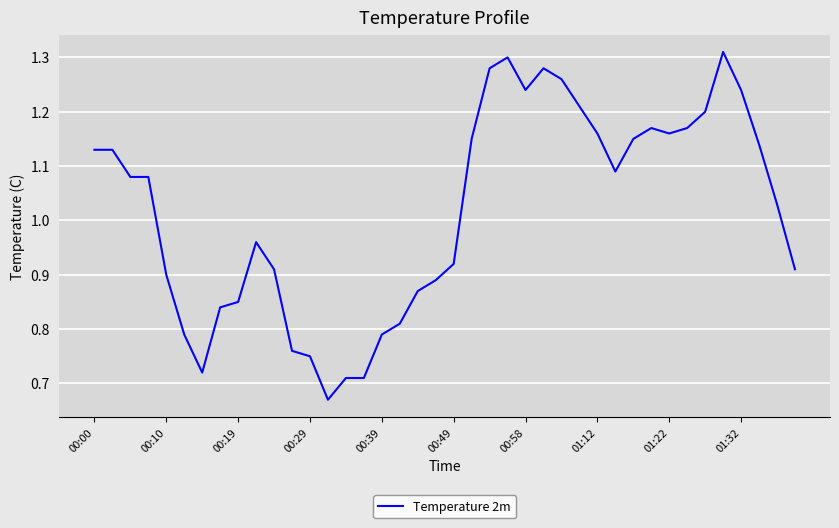

What is the difference between the maximum and minimum values?

0.6